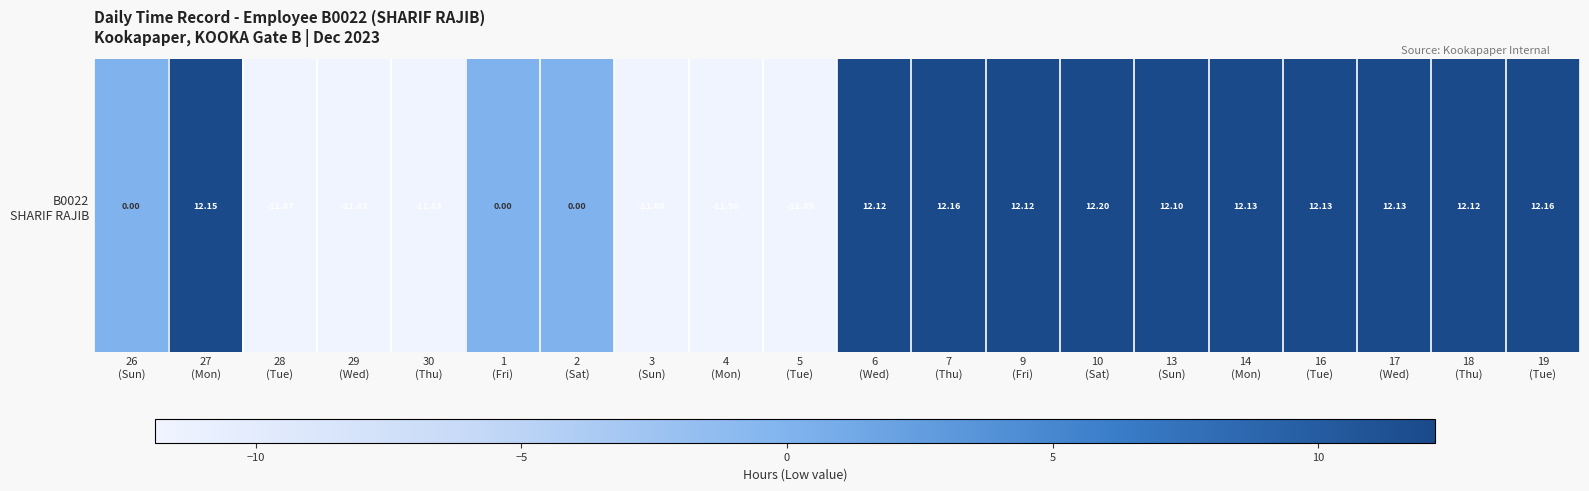

Reading left to right, what are all the values shown in this chart?

0.0	12.2	-11.9	-11.8	-11.8	0.0	0.0	-11.9	-11.9	-11.9	12.1	12.2	12.1	12.2	12.1	12.1	12.1	12.1	12.1	12.2